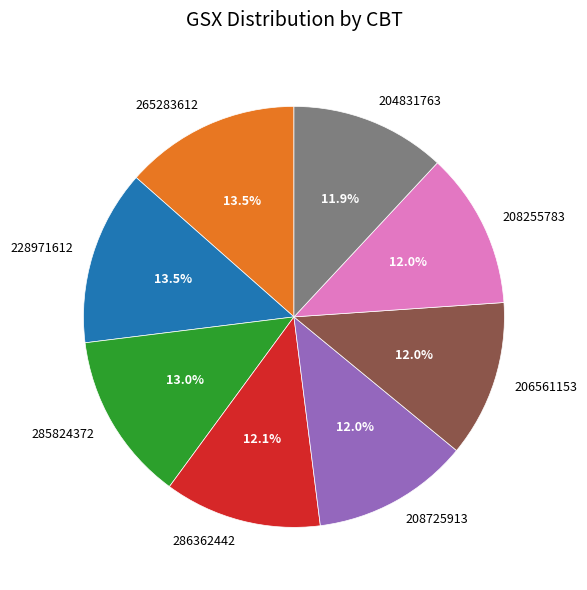

What portion of the pie excludes 204831763?

88.1%